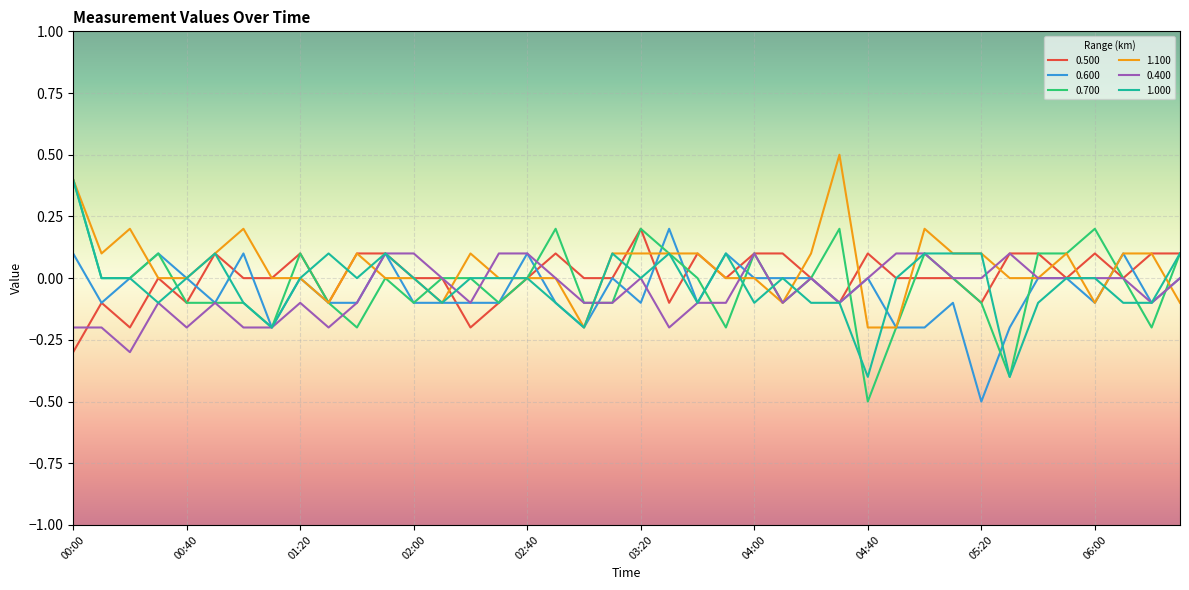

Which series has the largest range (max minus min)?

0.700